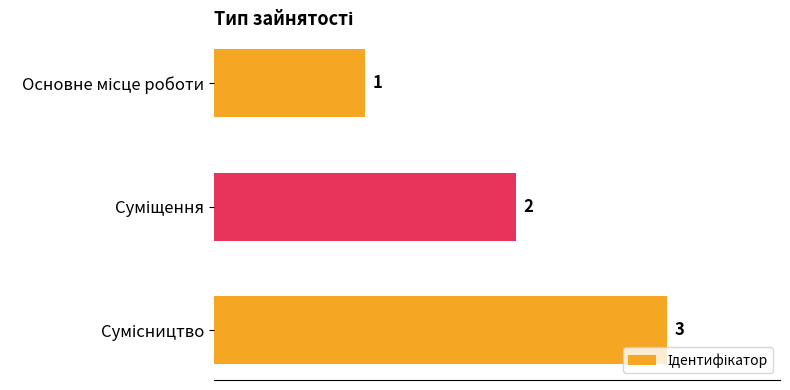

What is the value of the 3rd bar from the top?

3